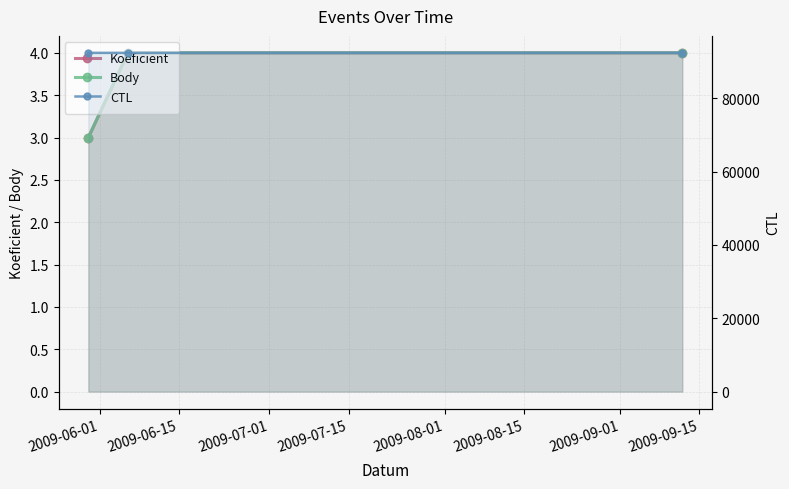

Reading left to right, what are all the values shown in this chart?

Koeficient: 3	4	4
Body: 3	4	4
CTL: 92407	92408	92416